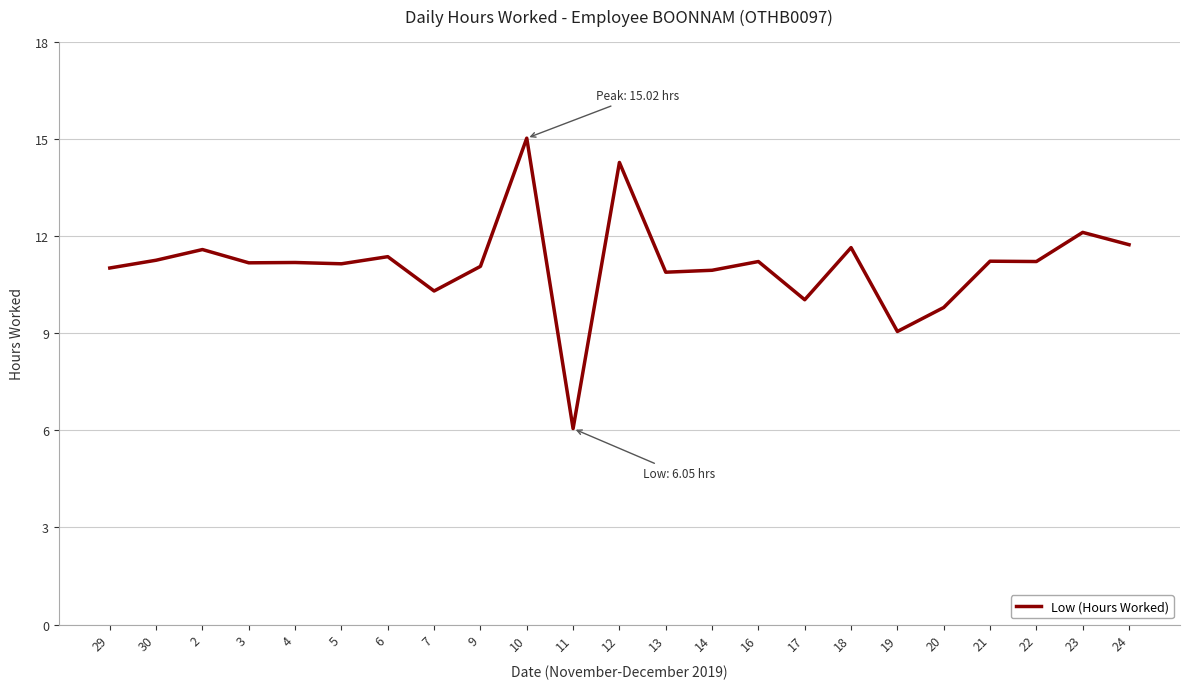

What is the difference between the maximum and minimum values?

9.0